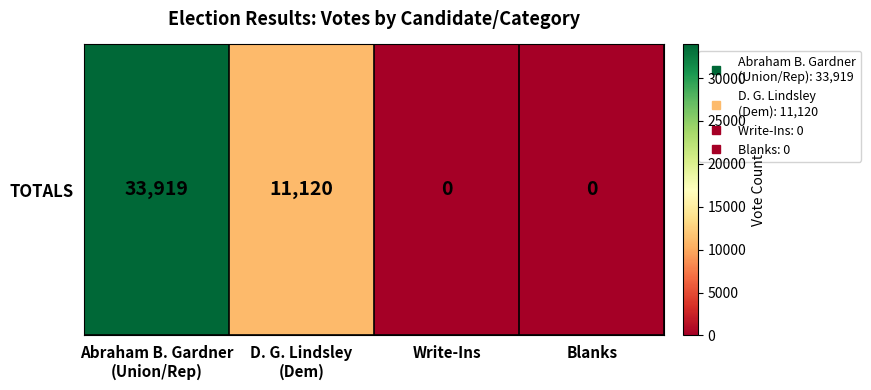

What is the average value?

11260